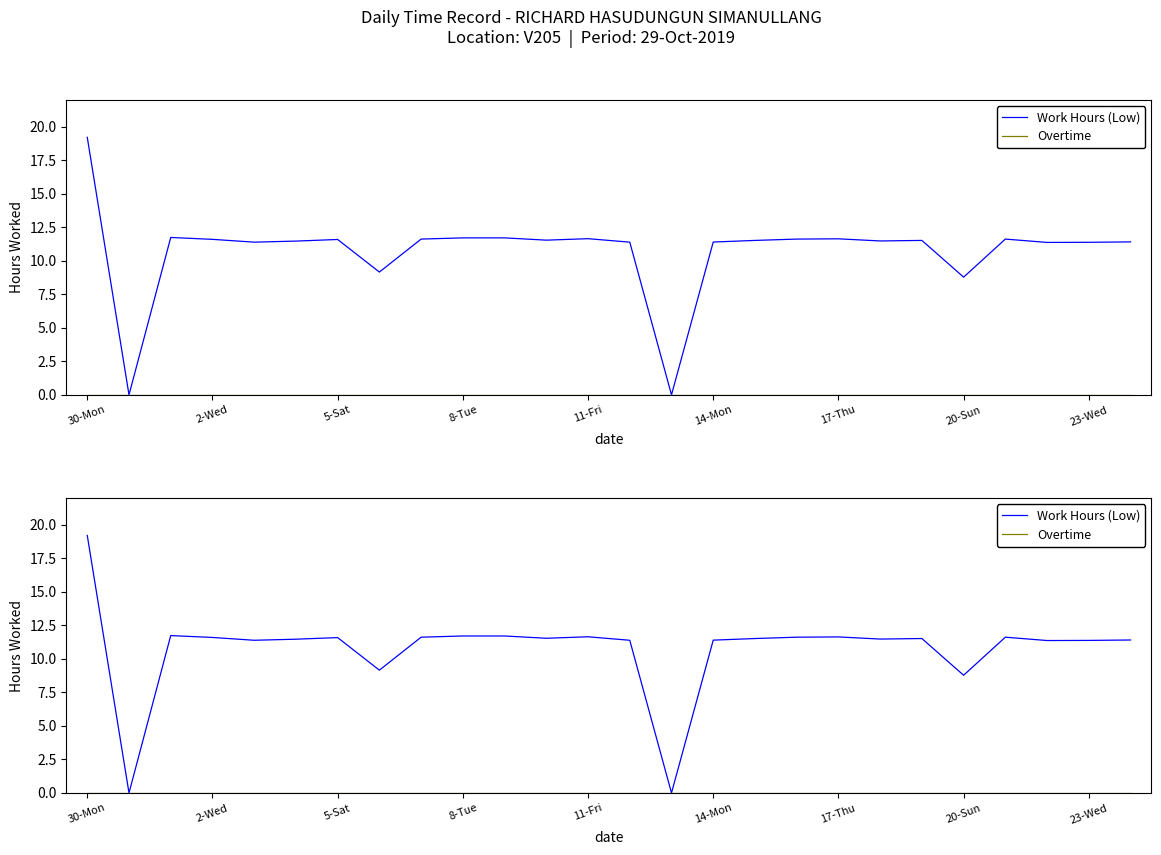

True or false: Work Hours (Low) has a value of 2.7 at 20-Sun.

False